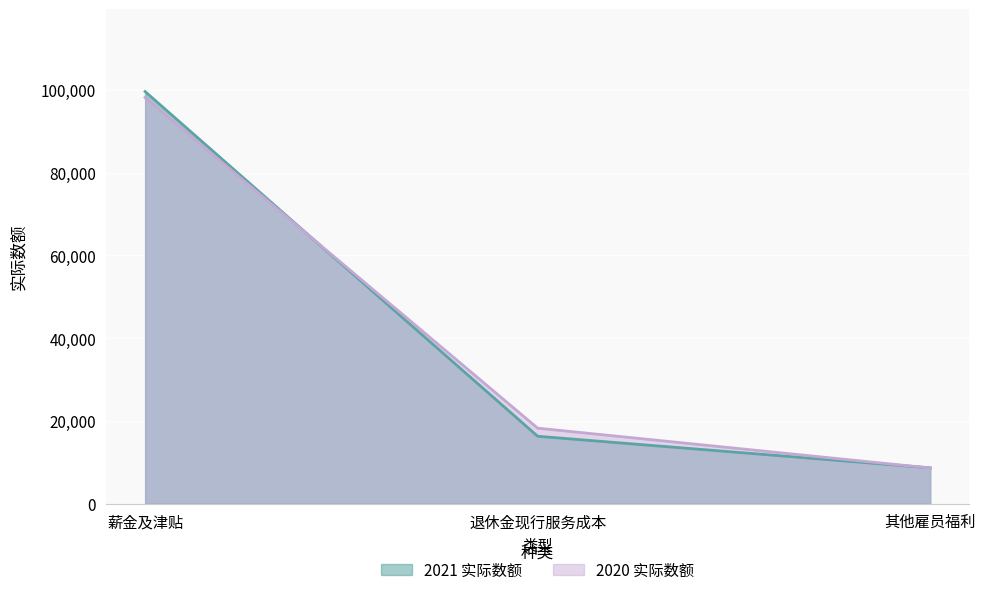

What is the average value of the 2020 实际数额 series?

41678